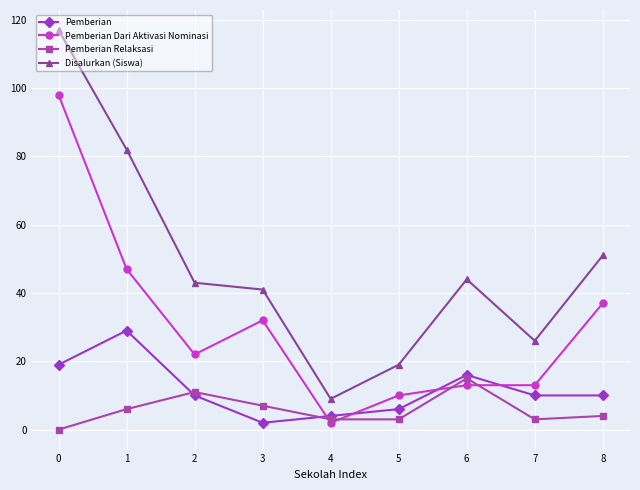

Is it true that Disalurkan (Siswa) equals 76 at 6?

False